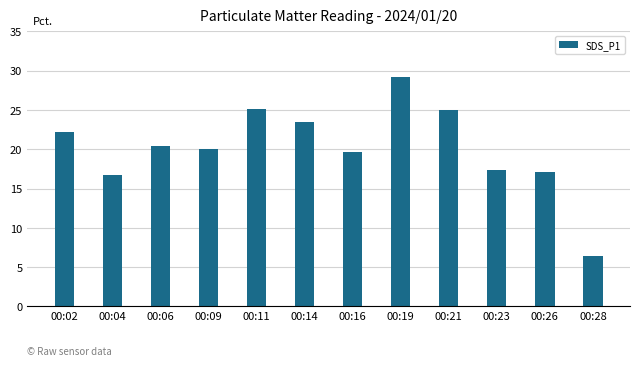

Count the number of categories in the chart.

12